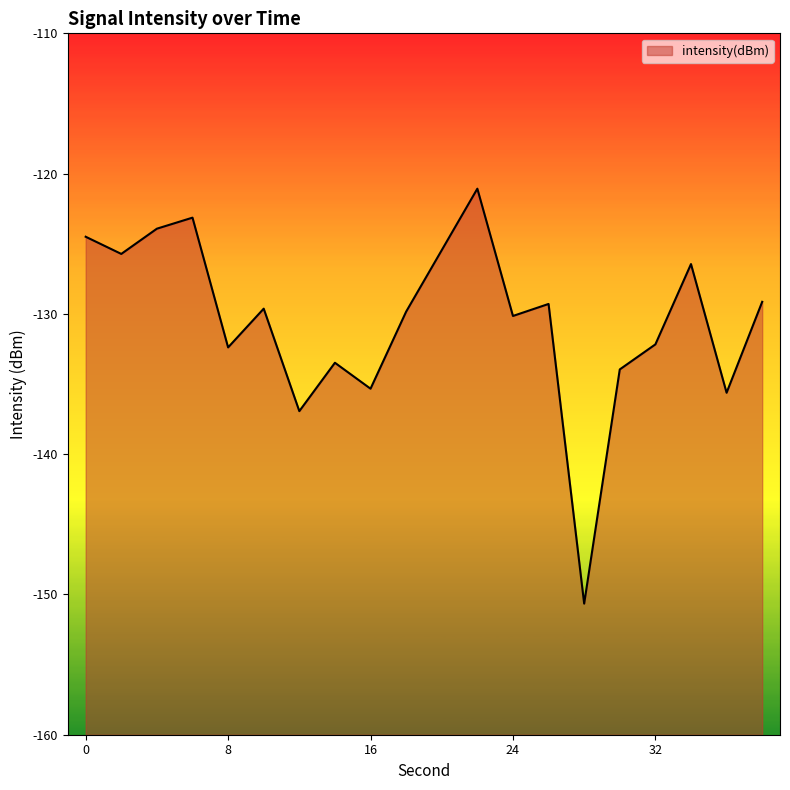

What is the average value?

-130.4